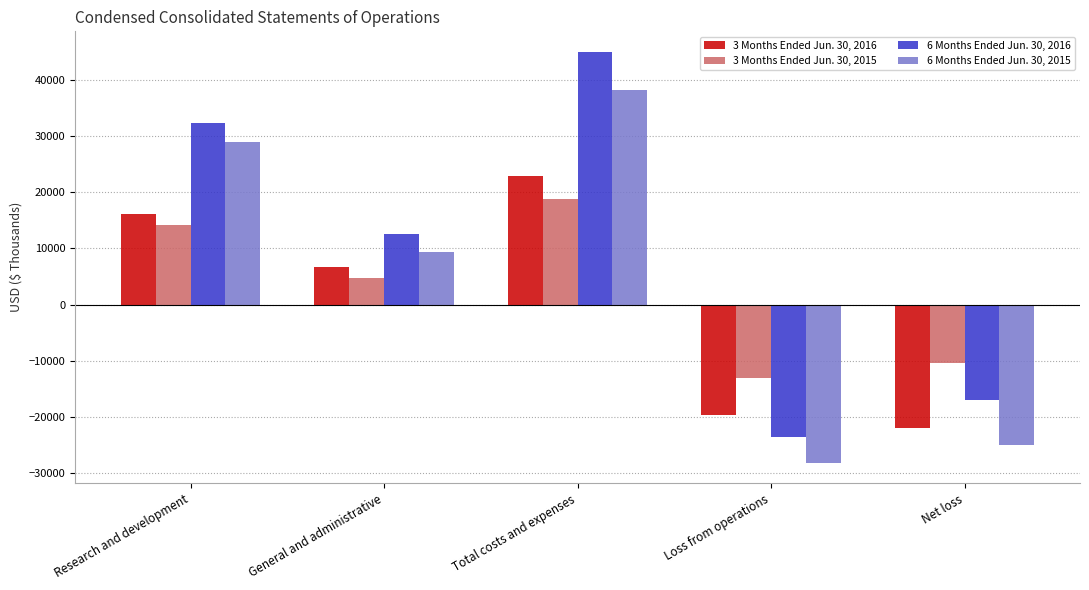

Read the 6 Months Ended Jun. 30, 2015 value at General and administrative.

9360